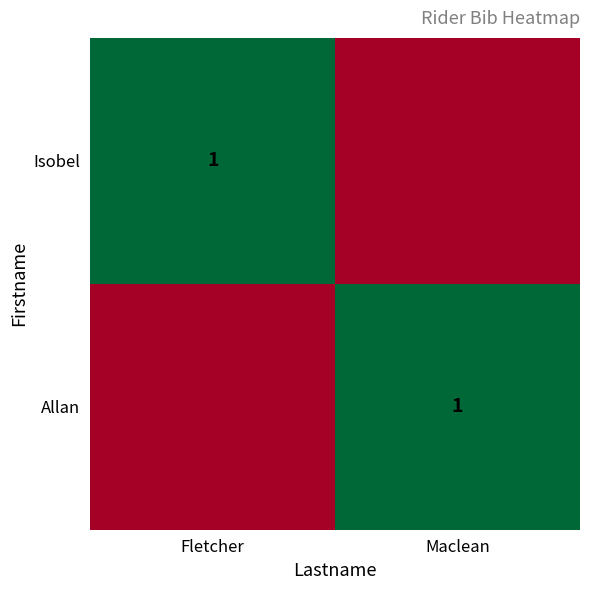

Is it true that Isobel equals 1 at Fletcher?

True